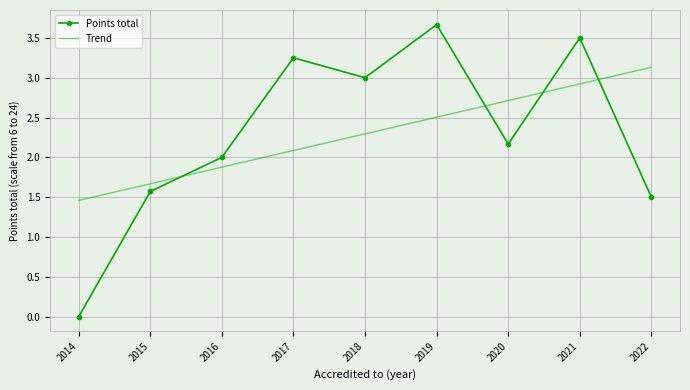

List the series in order of their peak value, lowest first.

Trend, Points total